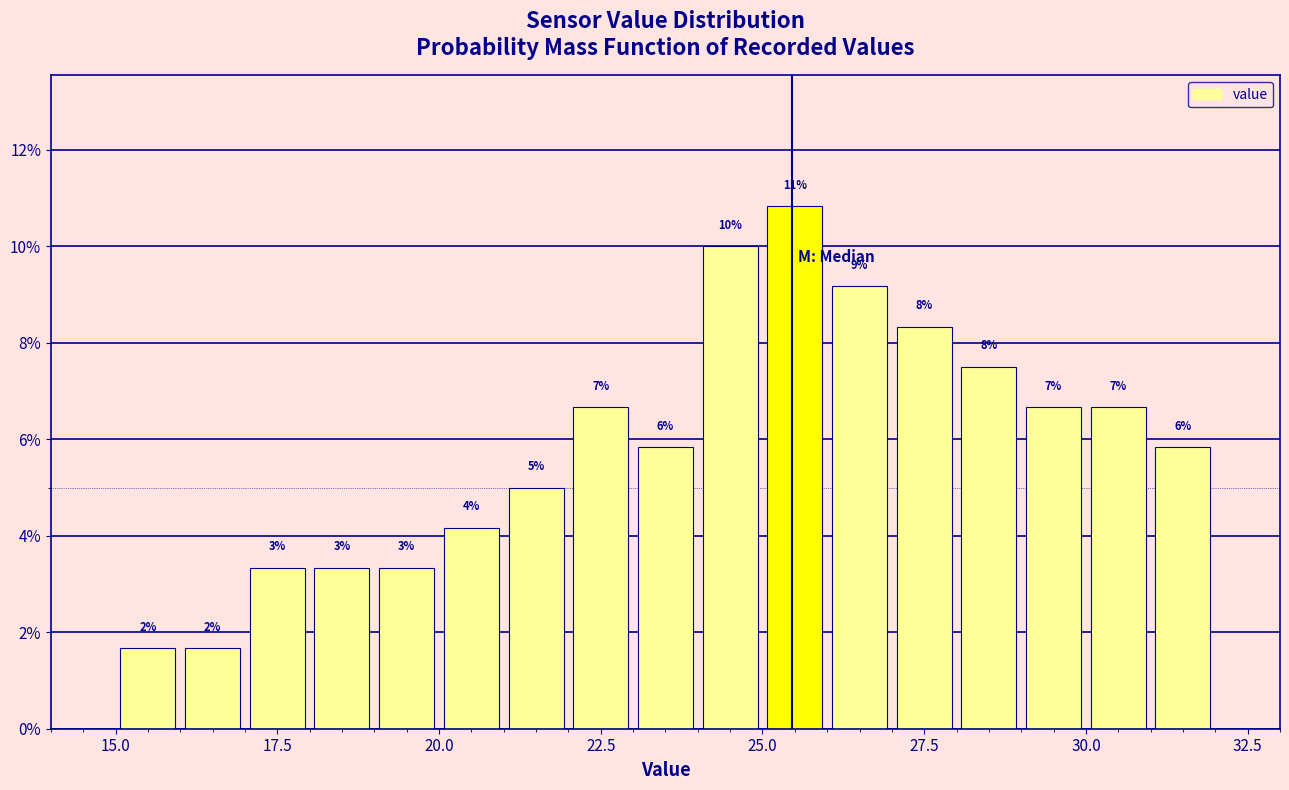

Around what value on the x-axis is the tallest bar? Give the approximate position of its centre, as read against the axis.

25.5